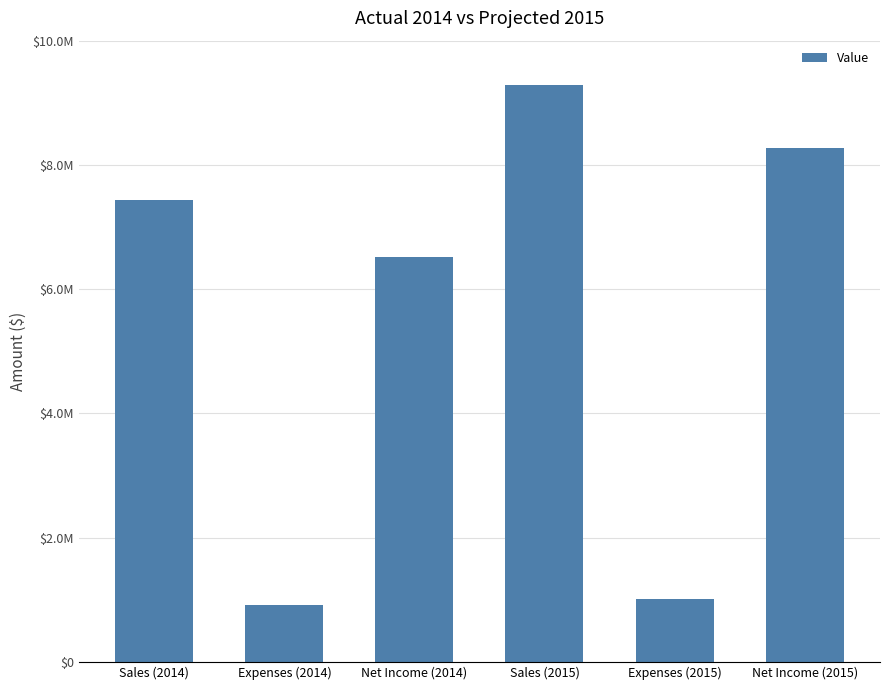

Reading right to left, extract all data points from this chart.

Net Income (2015)=8277488.0	Expenses (2015)=1007905.8	Sales (2015)=9285393.8	Net Income (2014)=6512037.0	Expenses (2014)=916278.0	Sales (2014)=7428315.0